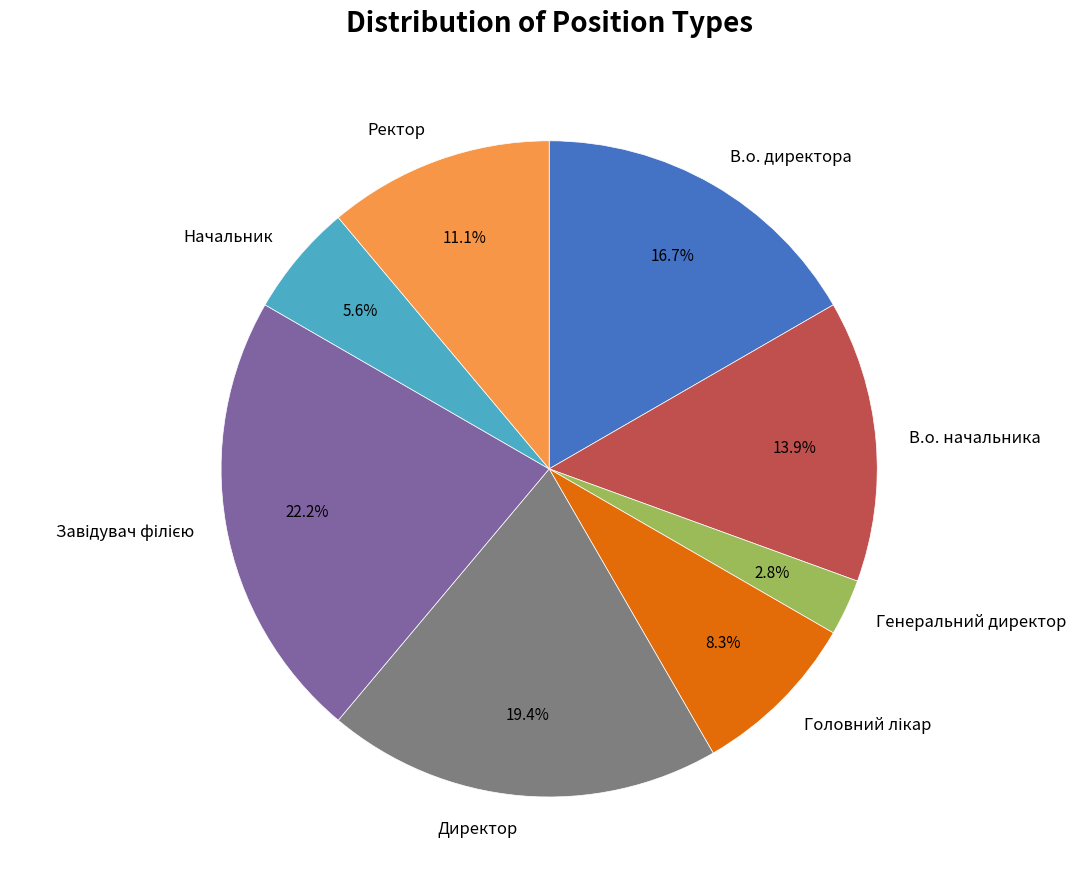

To the nearest percent, what portion does Генеральний директор represent?

3%